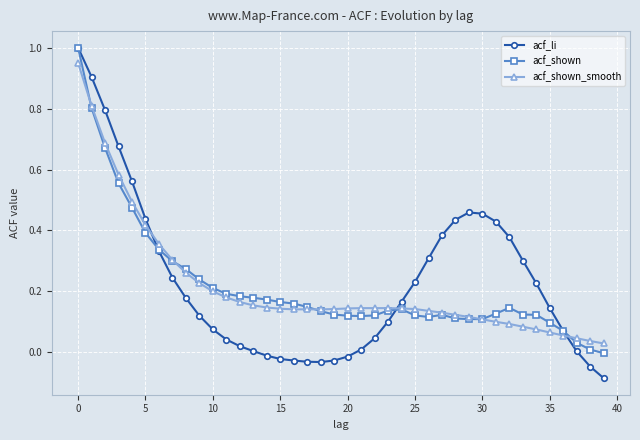

Which series has the widest spread of values?

acf_li